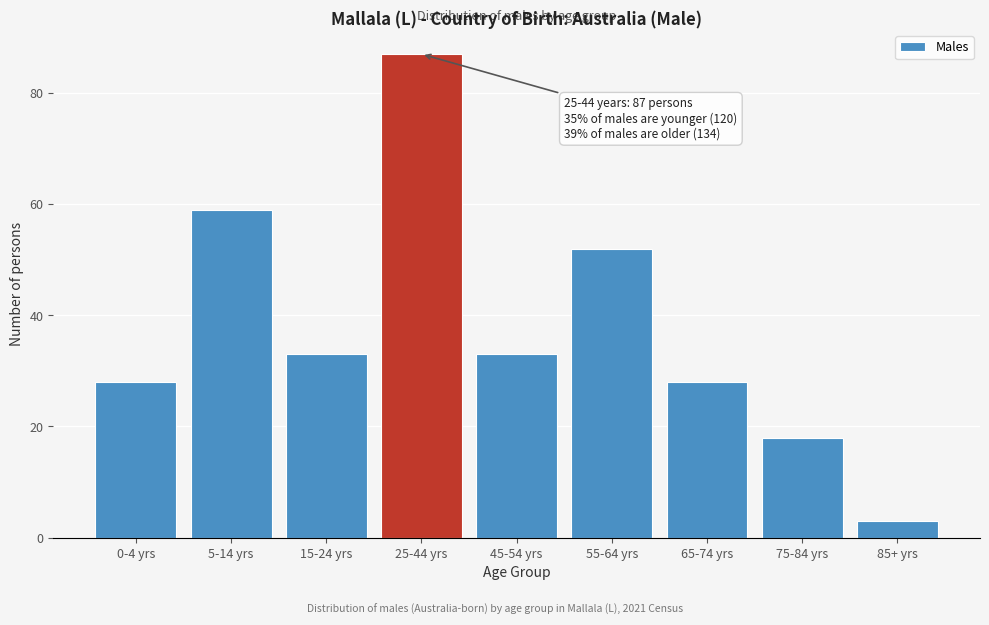

Reading left to right, list all the values displayed in this chart.

0-4 yrs=28	5-14 yrs=59	15-24 yrs=33	25-44 yrs=87	45-54 yrs=33	55-64 yrs=52	65-74 yrs=28	75-84 yrs=18	85+ yrs=3